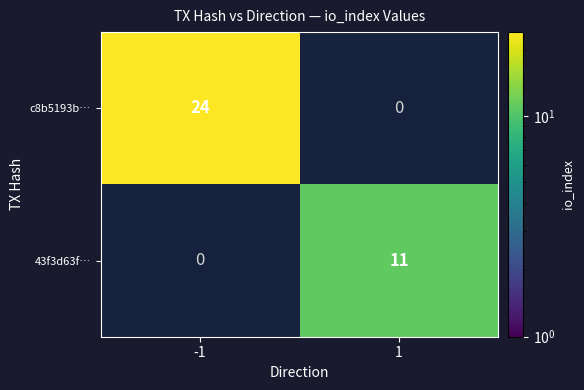

Is it true that c8b5193b… equals 34 at -1?

False